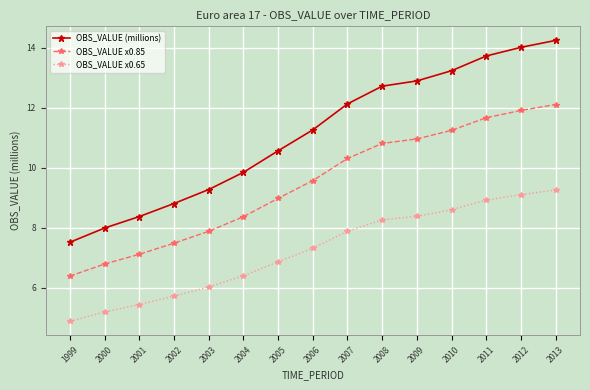

Reading left to right, list all the values displayed in this chart.

OBS_VALUE (millions): 1999=7.5	2000=8.0	2001=8.4	2002=8.8	2003=9.3	2004=9.9	2005=10.6	2006=11.3	2007=12.1	2008=12.7	2009=12.9	2010=13.2	2011=13.7	2012=14.0	2013=14.3
OBS_VALUE x0.85: 1999=6.4	2000=6.8	2001=7.1	2002=7.5	2003=7.9	2004=8.4	2005=9.0	2006=9.6	2007=10.3	2008=10.8	2009=11.0	2010=11.3	2011=11.7	2012=11.9	2013=12.1
OBS_VALUE x0.65: 1999=4.9	2000=5.2	2001=5.4	2002=5.7	2003=6.0	2004=6.4	2005=6.9	2006=7.3	2007=7.9	2008=8.3	2009=8.4	2010=8.6	2011=8.9	2012=9.1	2013=9.3